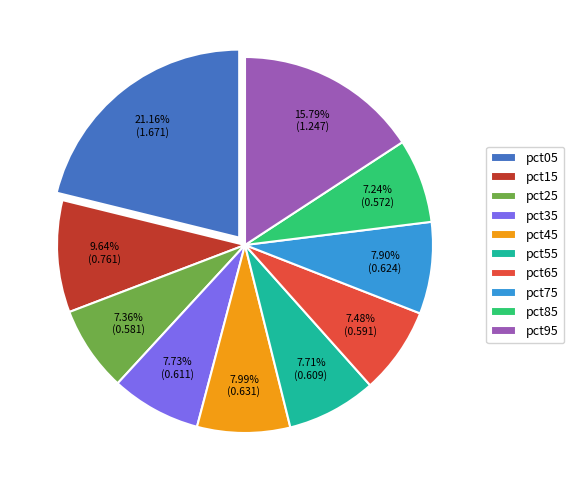

Does pct75 account for over 50% of the chart?

No